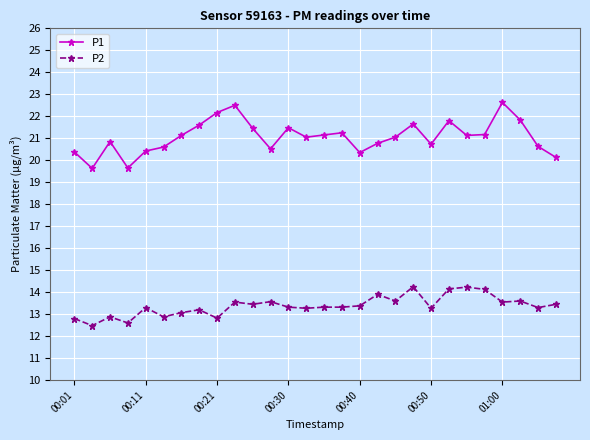

What is the minimum value shown in the chart?

12.5